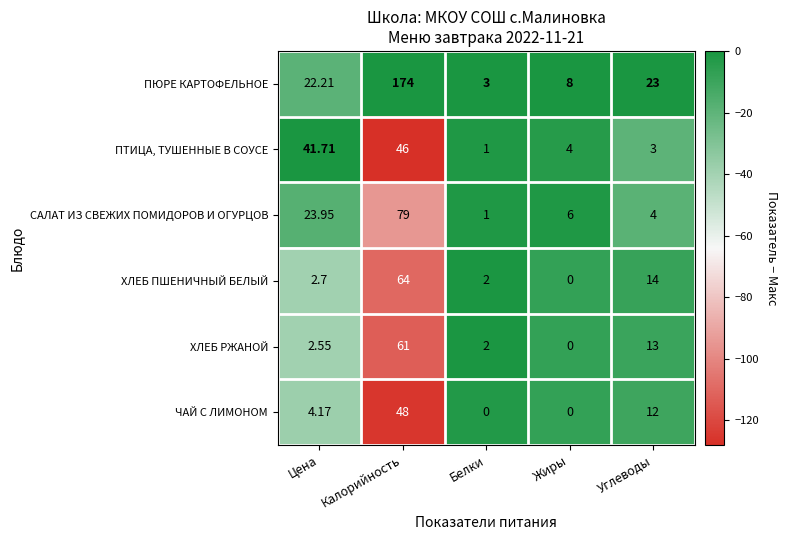

At Цена, list the series in order from largest to smallest.

ПТИЦА, ТУШЕННЫЕ В СОУСЕ, САЛАТ ИЗ СВЕЖИХ ПОМИДОРОВ И ОГУРЦОВ, ПЮРЕ КАРТОФЕЛЬНОЕ, ЧАЙ С ЛИМОНОМ, ХЛЕБ ПШЕНИЧНЫЙ БЕЛЫЙ, ХЛЕБ РЖАНОЙ